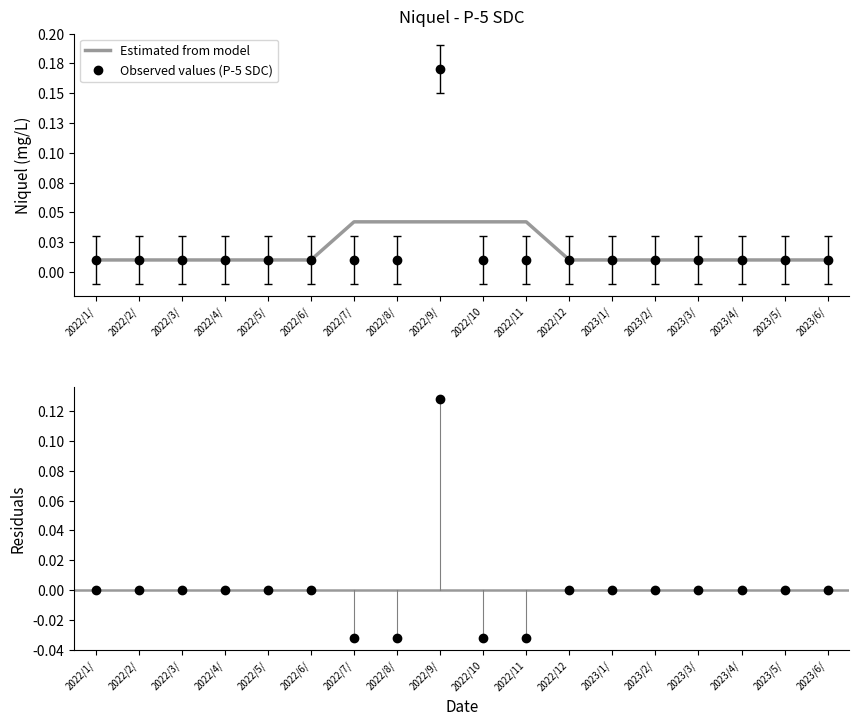

How many lines are shown in the chart?

3